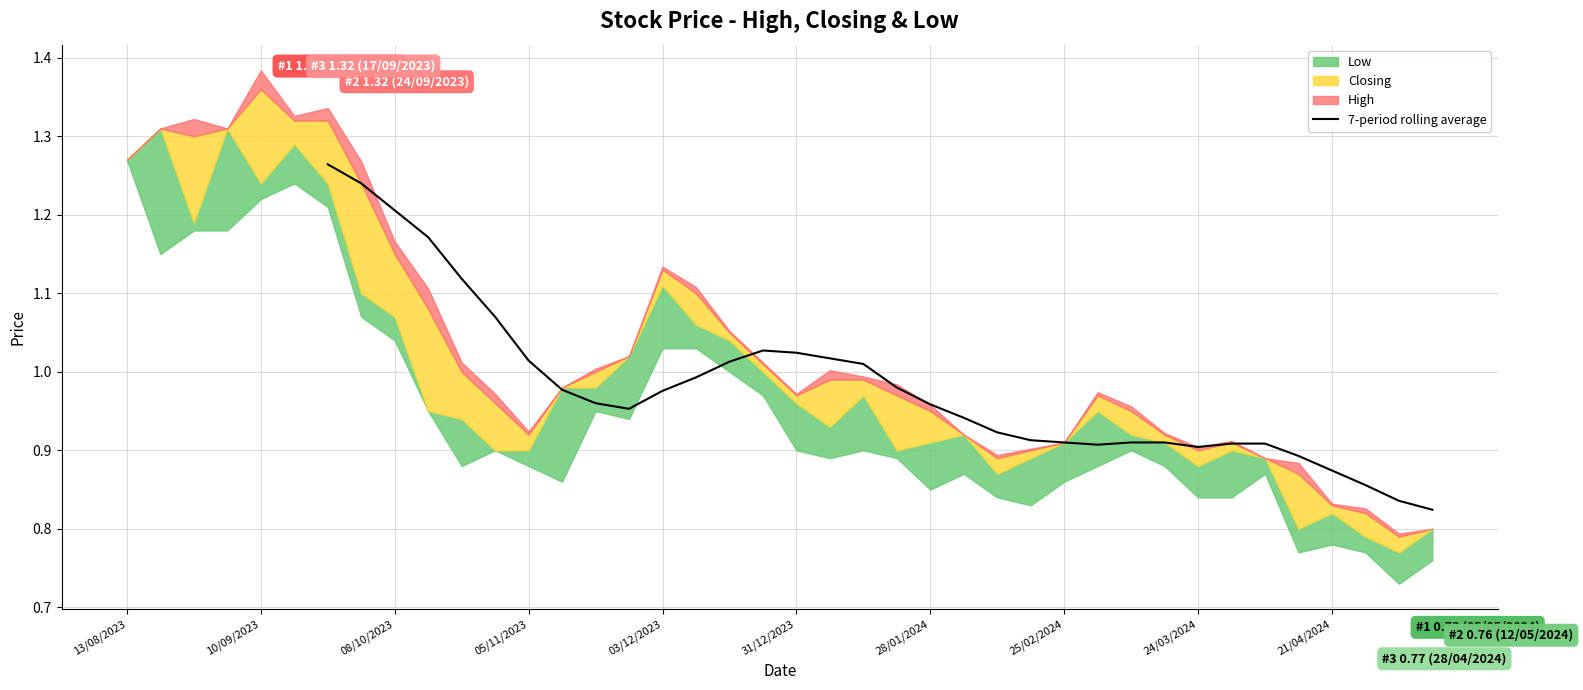

Is it true that 7-period rolling average equals 0.3 at 31/12/2023?

False